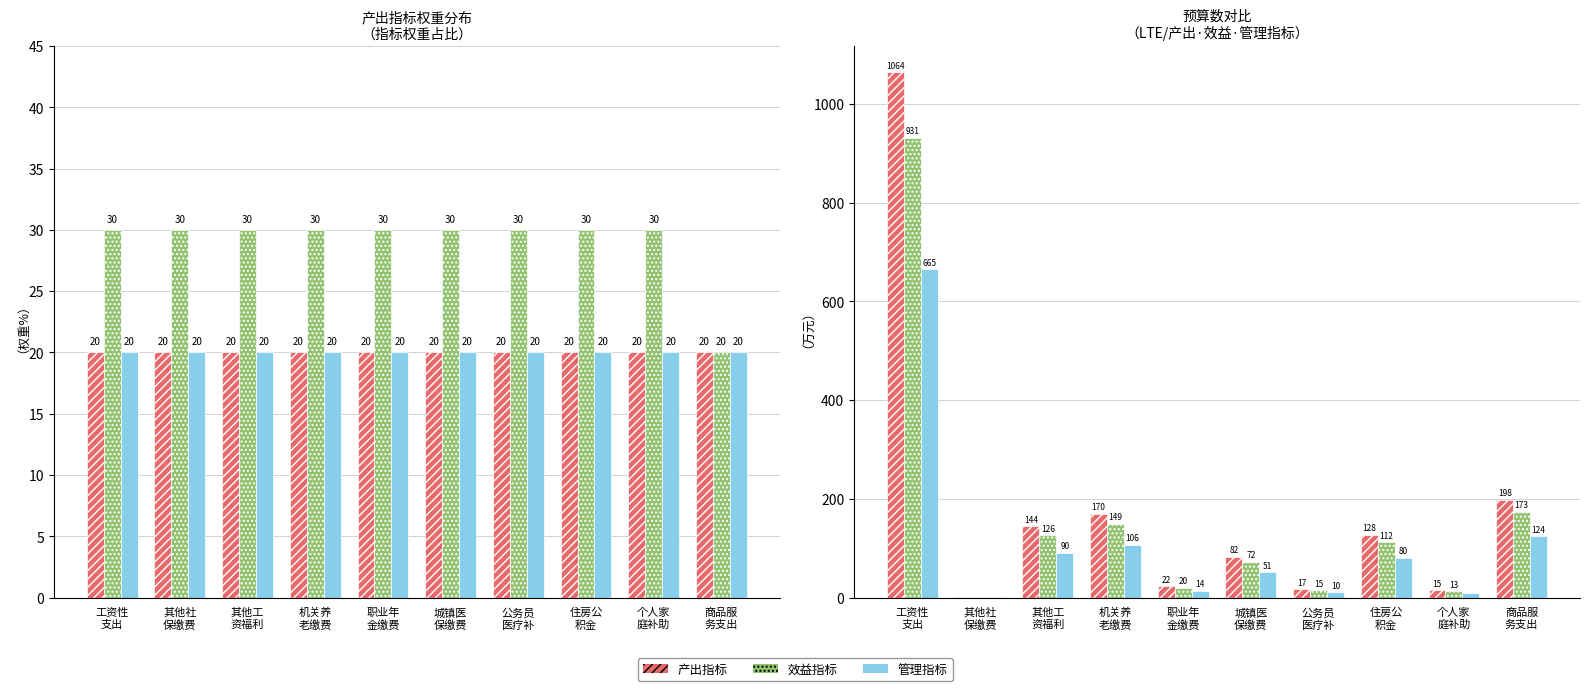

Reading right to left, transcribe all the data shown in this chart.

产出指标: 商品服
务支出=197.9	个人家
庭补助=14.6	住房公
积金=127.6	公务员
医疗补=16.6	城镇医
保缴费=81.8	职业年
金缴费=22.4	机关养
老缴费=170.0	其他工
资福利=144.2	其他社
保缴费=1.1	工资性
支出=1063.8
效益指标: 商品服
务支出=173.2	个人家
庭补助=12.8	住房公
积金=111.7	公务员
医疗补=14.6	城镇医
保缴费=71.6	职业年
金缴费=19.6	机关养
老缴费=148.8	其他工
资福利=126.1	其他社
保缴费=0.9	工资性
支出=930.8
管理指标: 商品服
务支出=123.7	个人家
庭补助=9.1	住房公
积金=79.8	公务员
医疗补=10.4	城镇医
保缴费=51.1	职业年
金缴费=14.0	机关养
老缴费=106.3	其他工
资福利=90.1	其他社
保缴费=0.7	工资性
支出=664.9